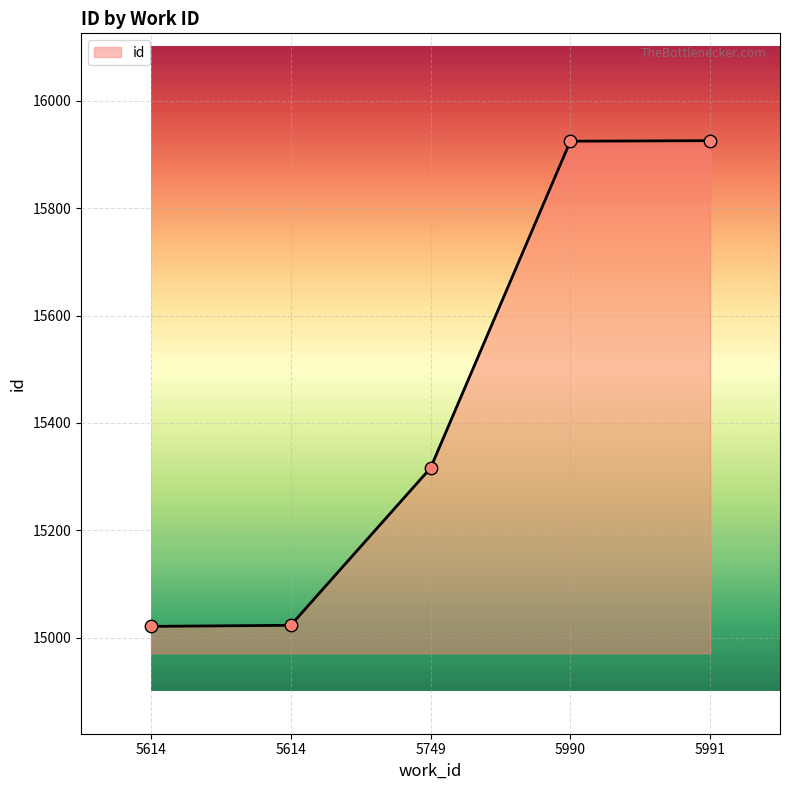

Between 5991 and 5749, which is larger?

5991